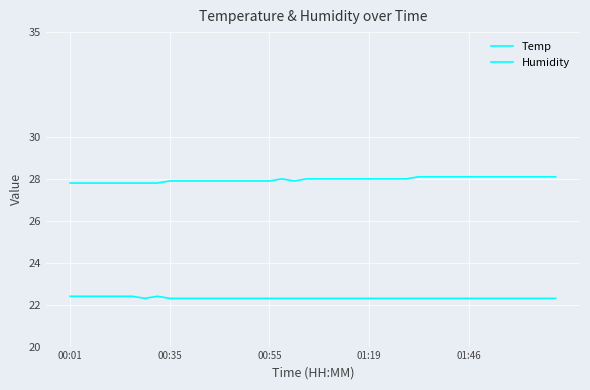

How many lines are shown in the chart?

2